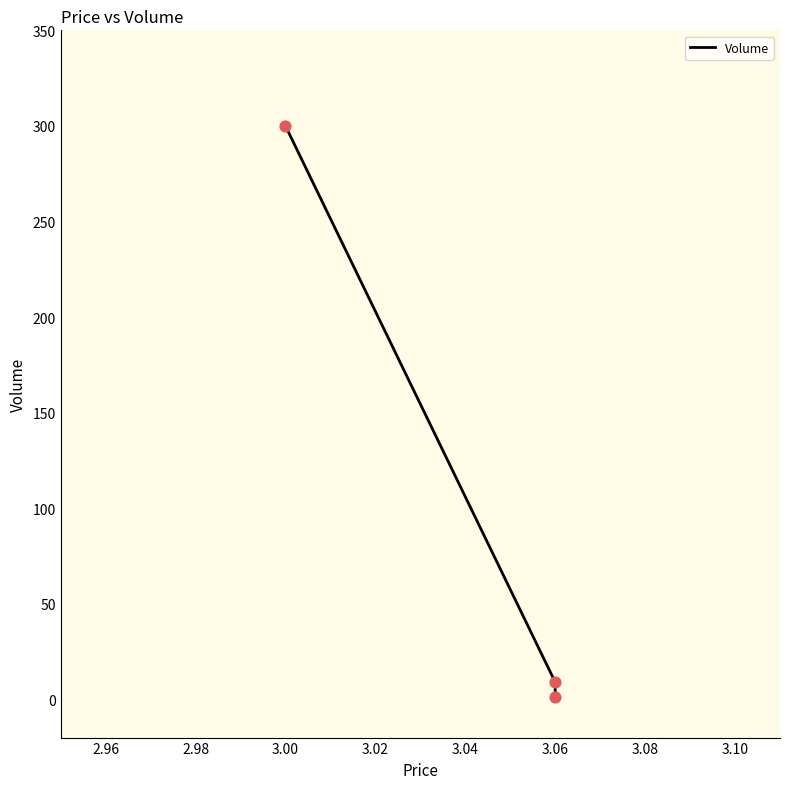

Between 3.06 and 3.00, which is larger?

3.00